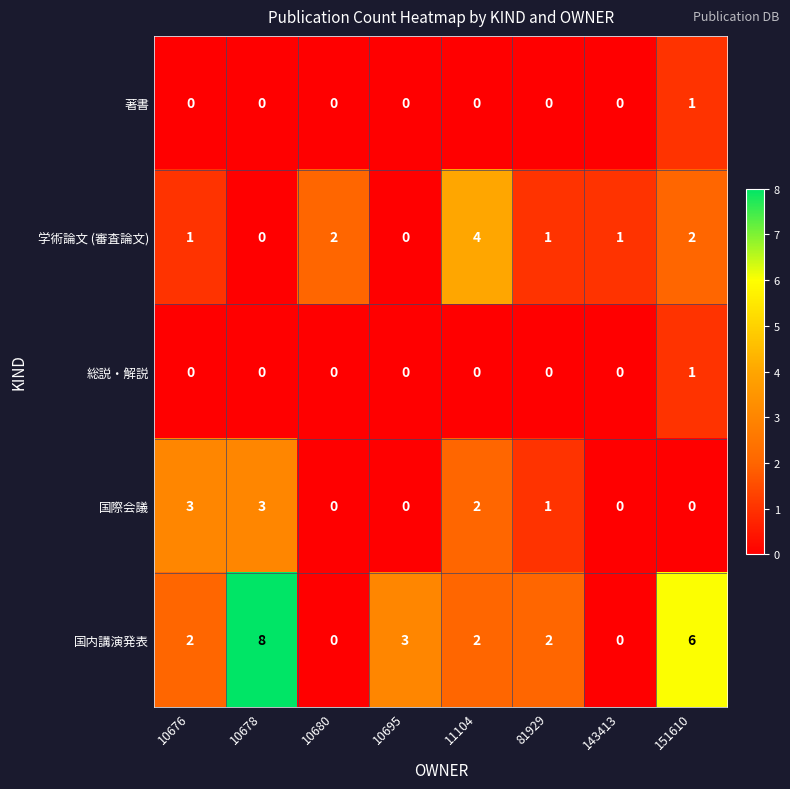

Which series changed the most between 10676 and 10680?

国際会議